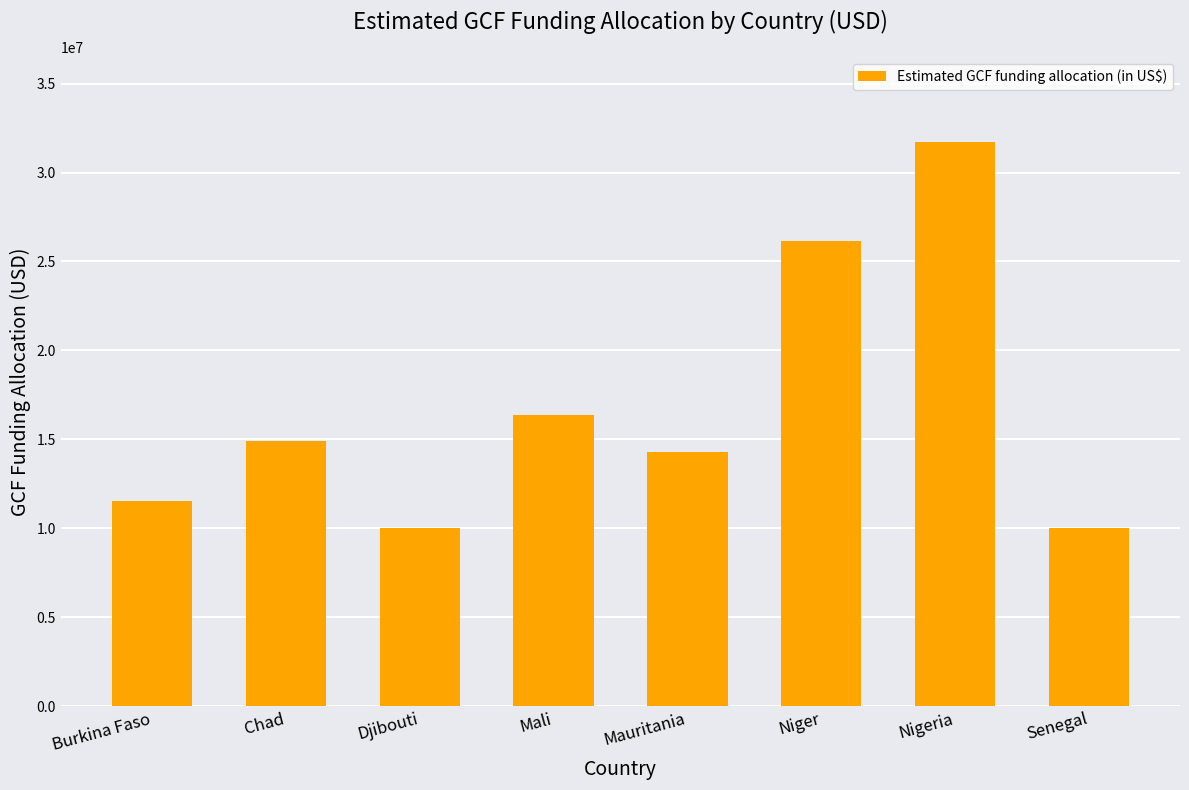

The value at Mauritania is 14266418. True or false?

True